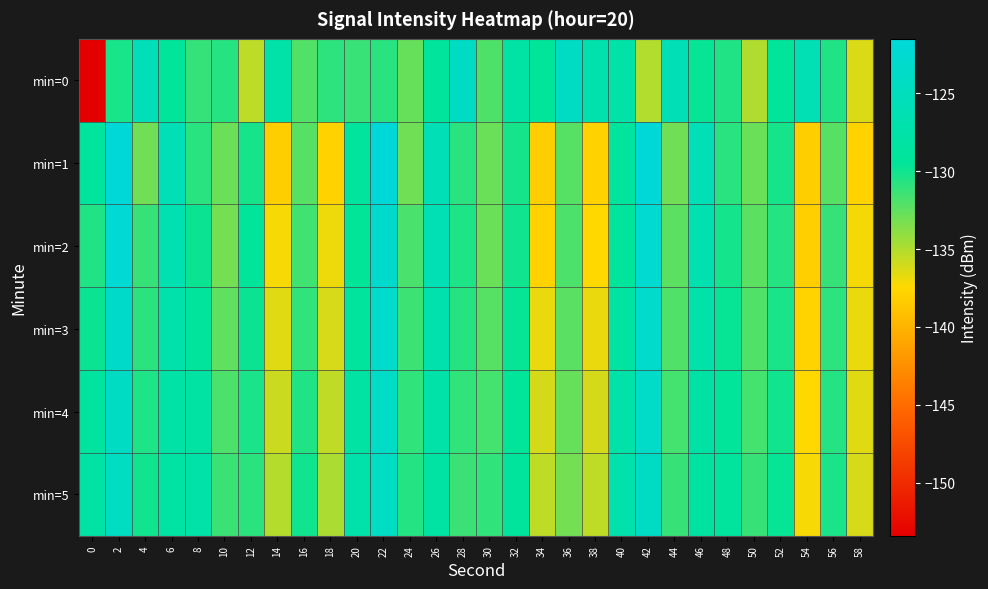

Rank the series by their maximum value, from lowest to highest.

min=5, min=0, min=4, min=3, min=2, min=1